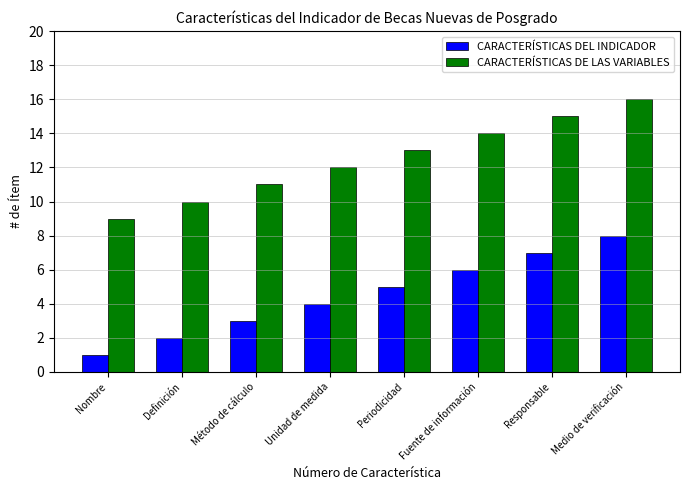

What is the difference between the CARACTERÍSTICAS DEL INDICADOR values at Definición and Fuente de información?

4